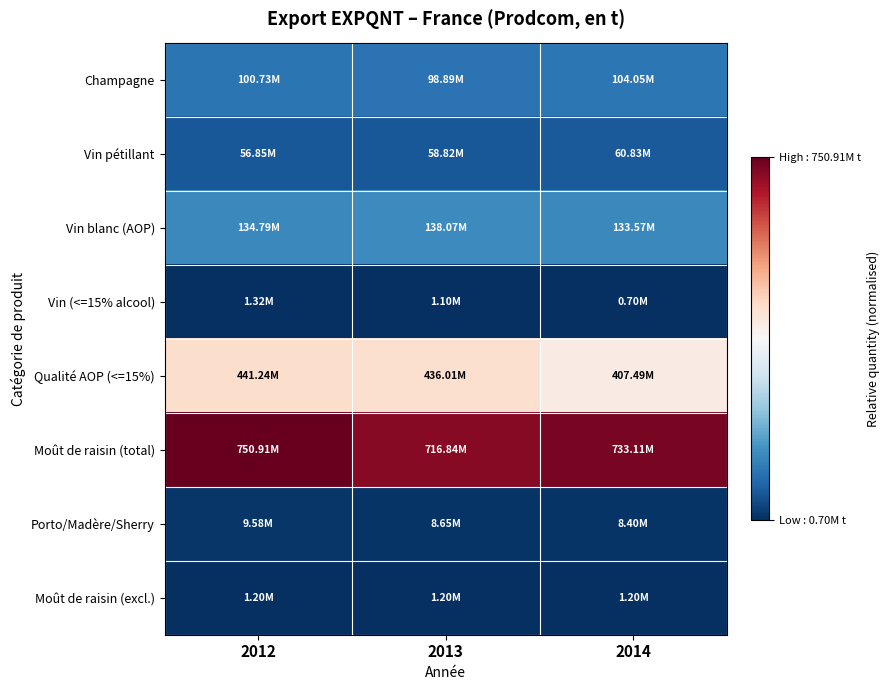

At which category does the chart reach its peak across all series?

2012